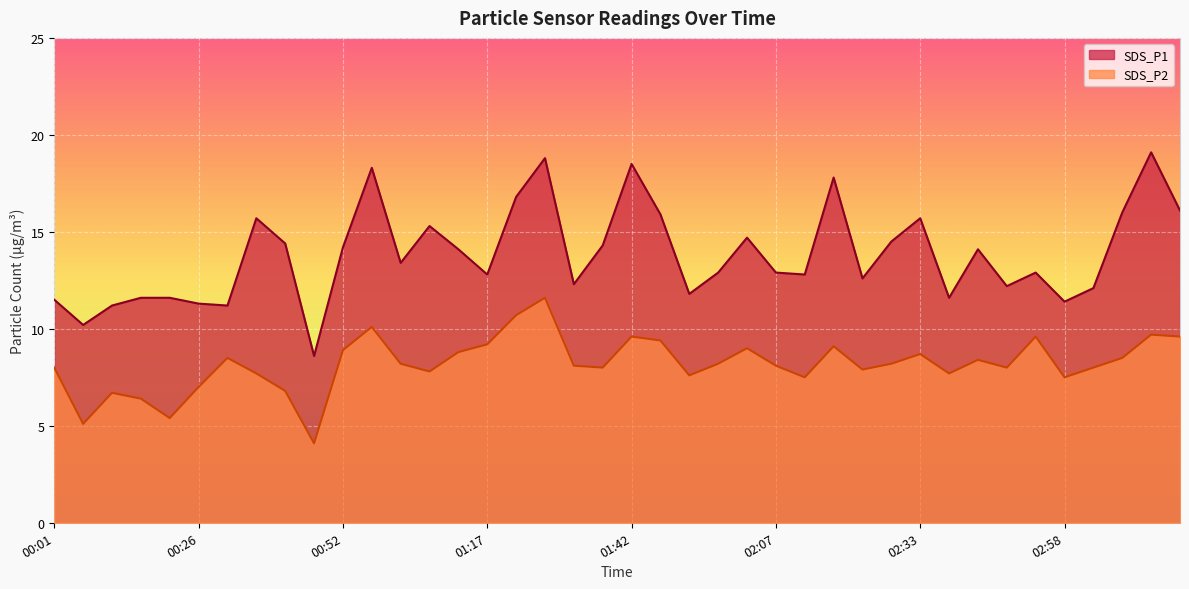

Is the value of SDS_P1 at 01:47 greater than the value of SDS_P2 at 00:52?

Yes